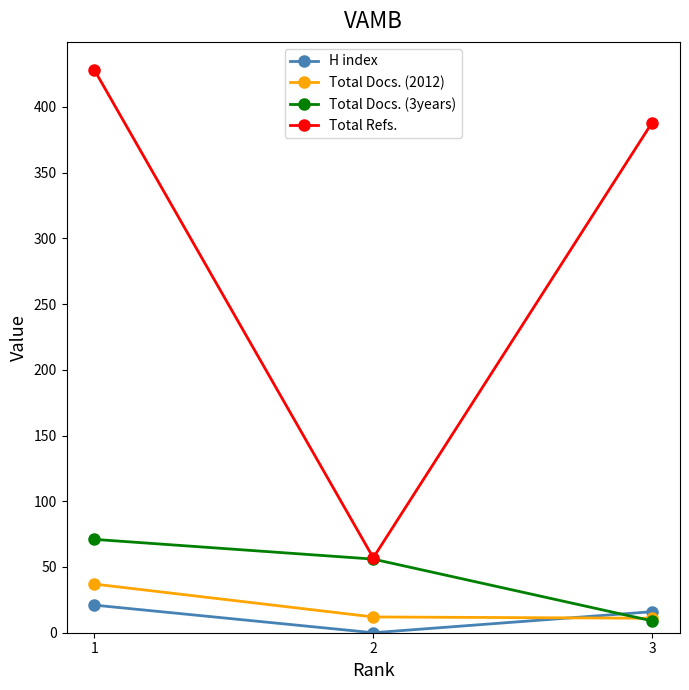

What is the total value across all series at 3?

424